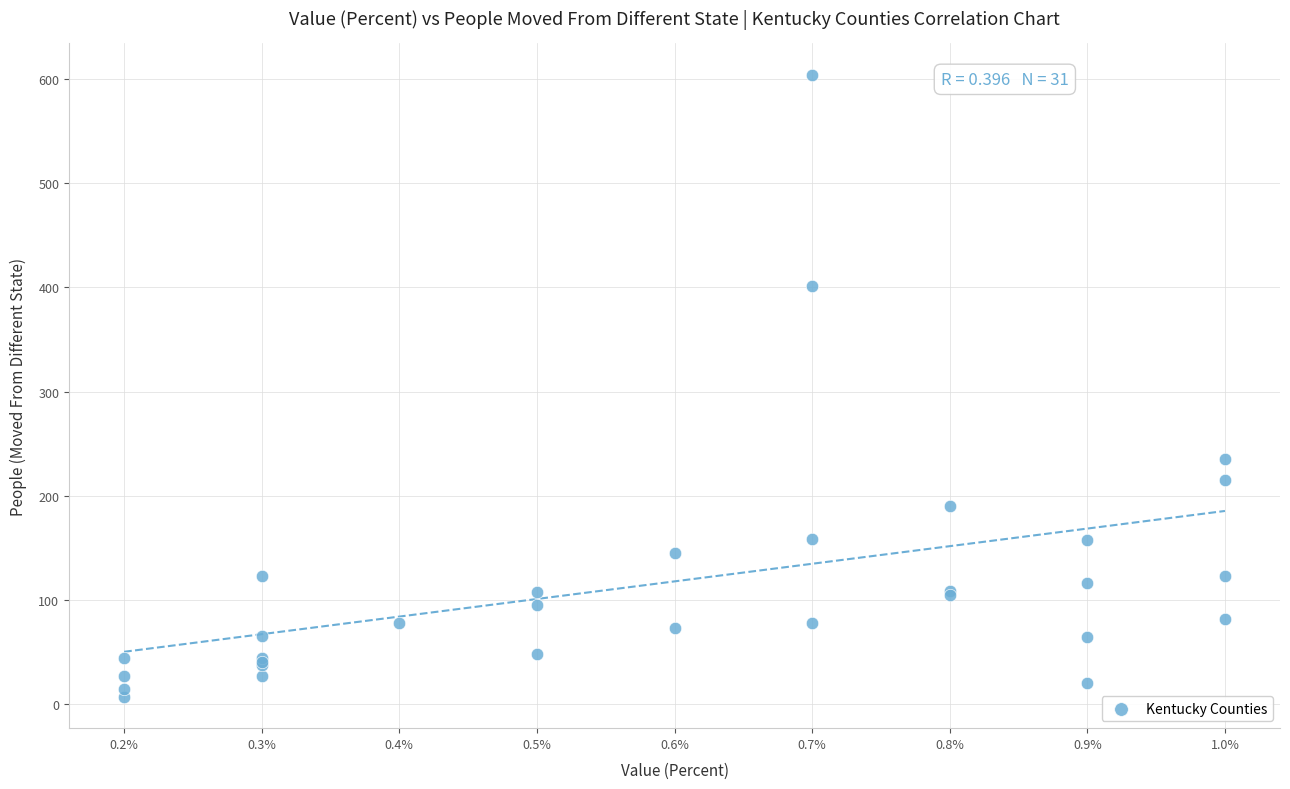

What Y value in the scatter plot is closest to 305?

235